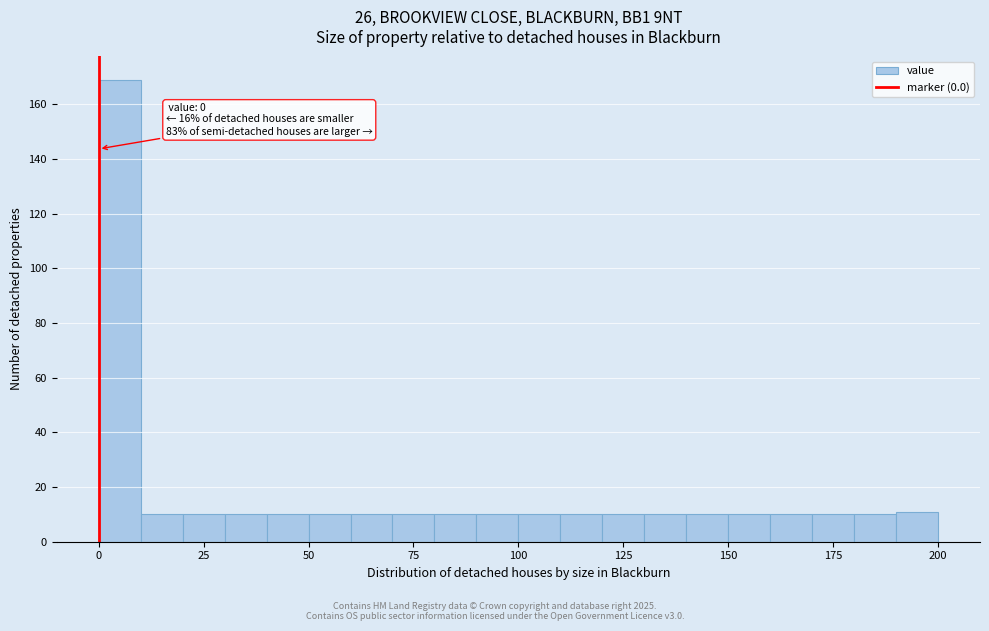

Read against the x-axis, roughly where is the centre of the tallest bar?

5